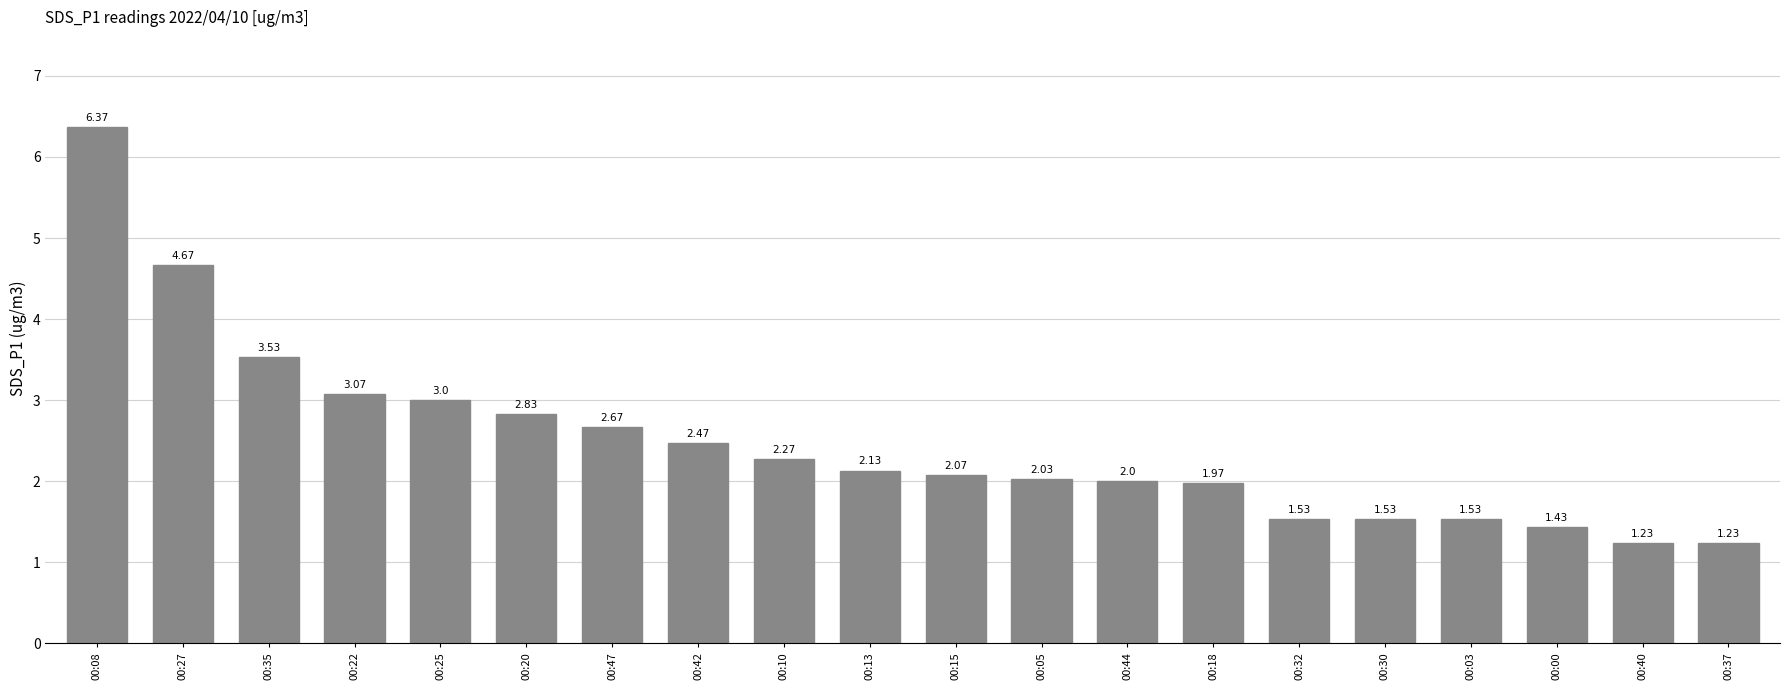

At which label does the data first exceed 2?

00:08